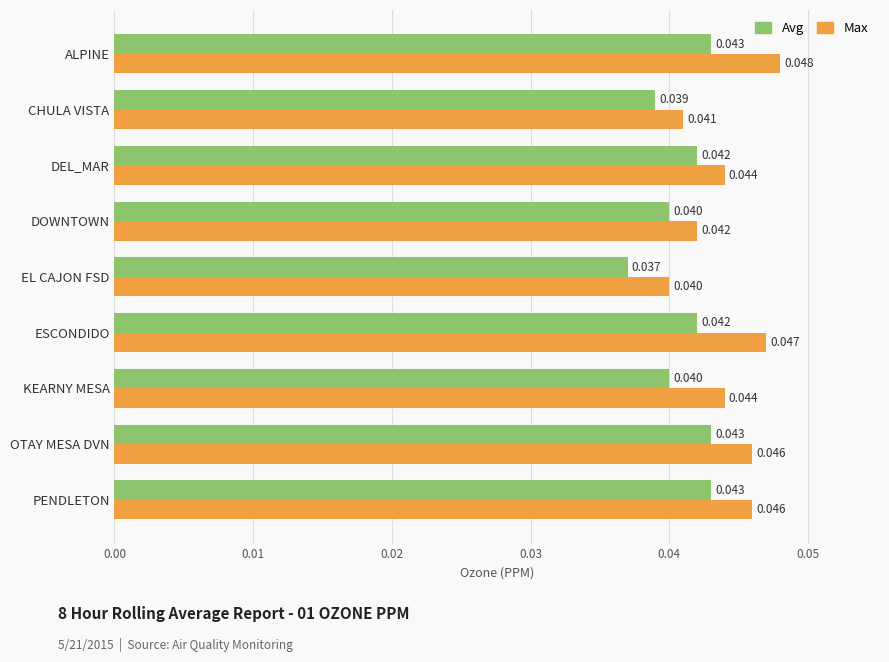

At which category does the chart reach its peak across all series?

ALPINE